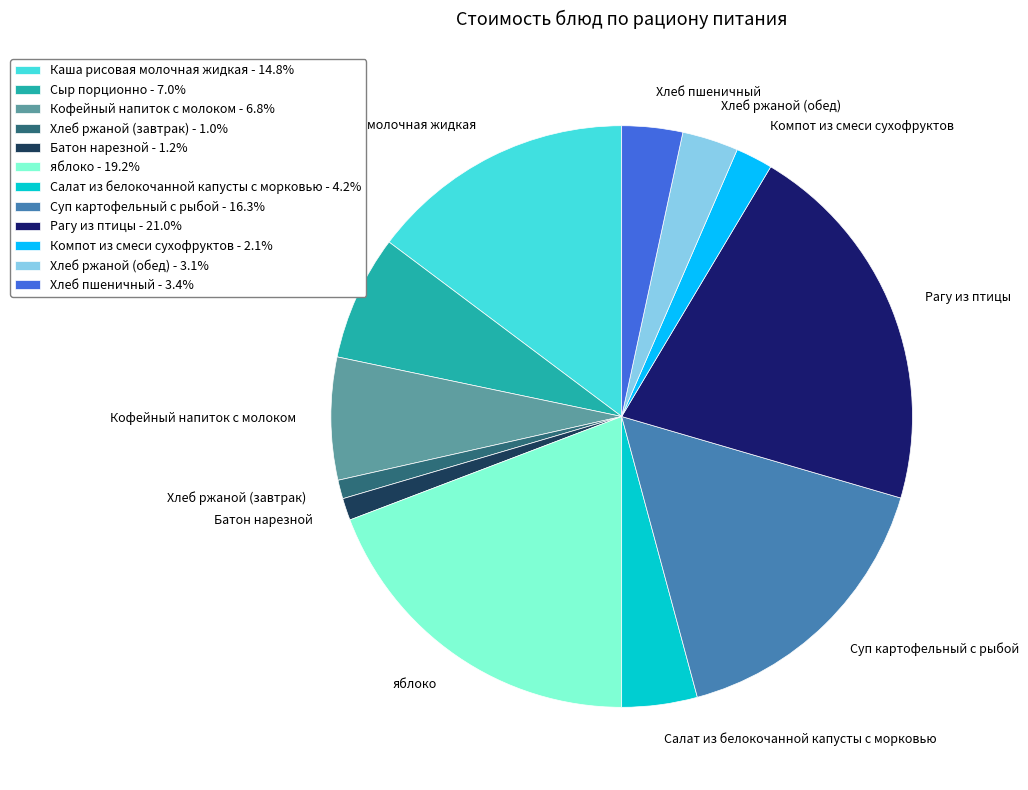

The Батон нарезной slice represents 11% of the pie. True or false?

False